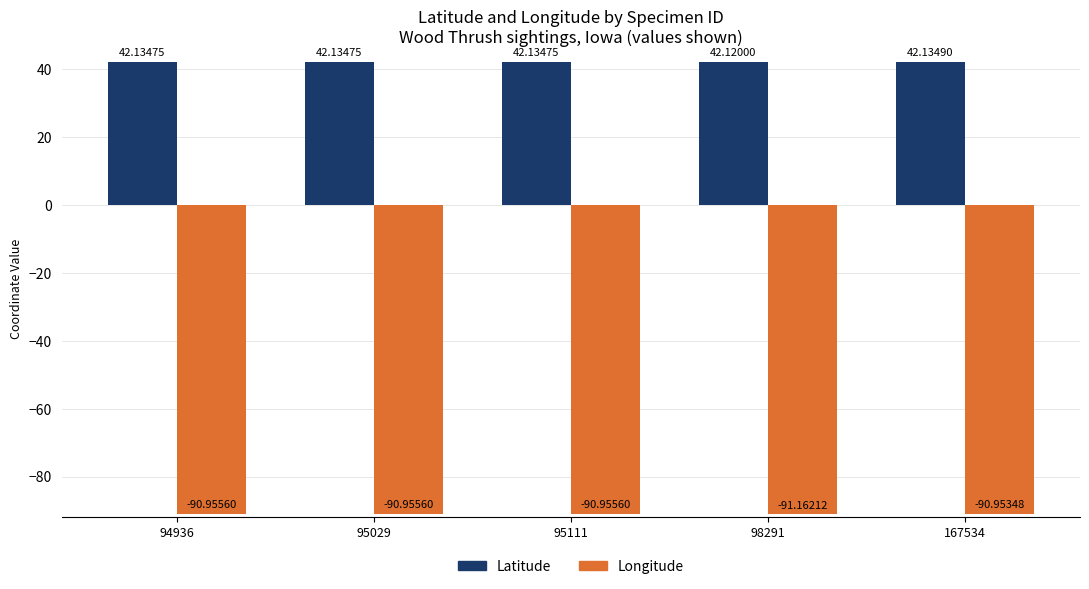

Which series has the largest range (max minus min)?

Longitude